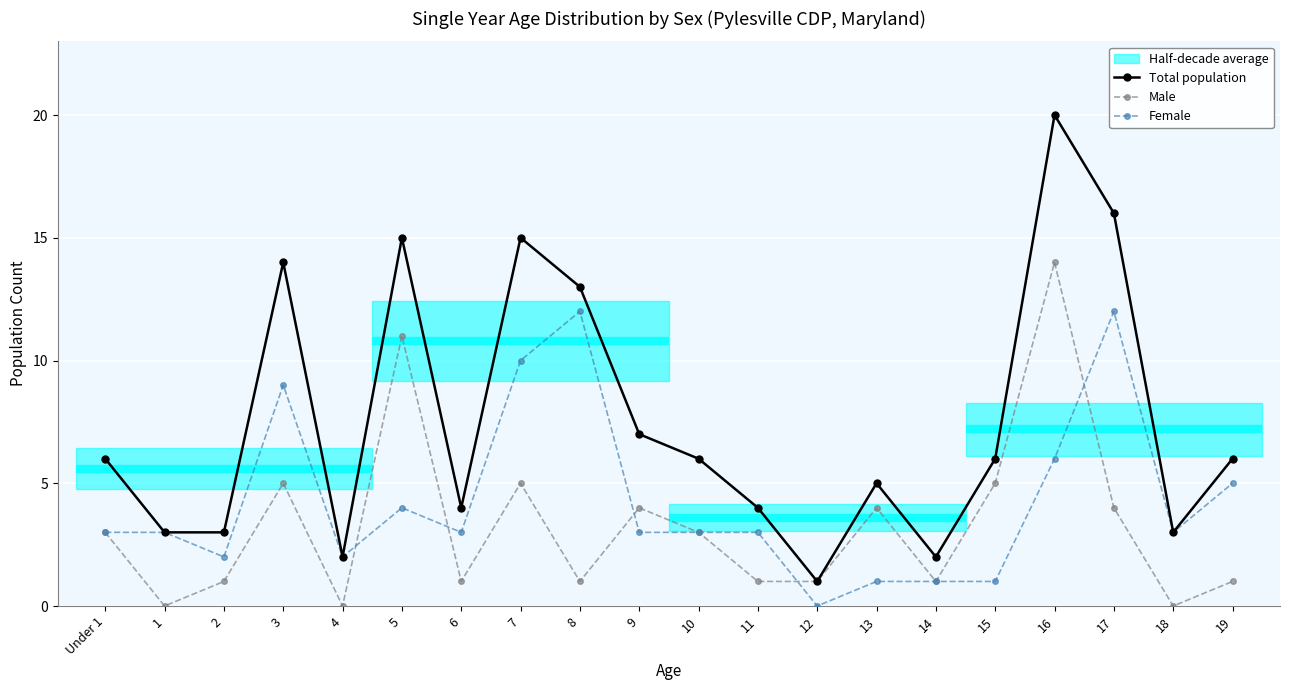

List the series in order of their overall mean, highest first.

Total population, Female, Male